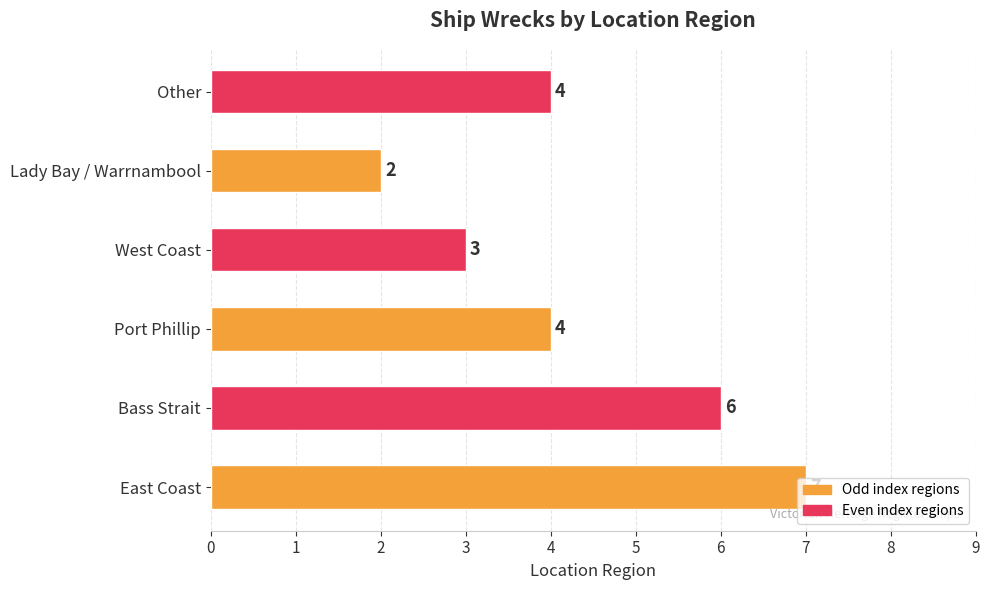

Is it true that the value at Bass Strait is 6?

True